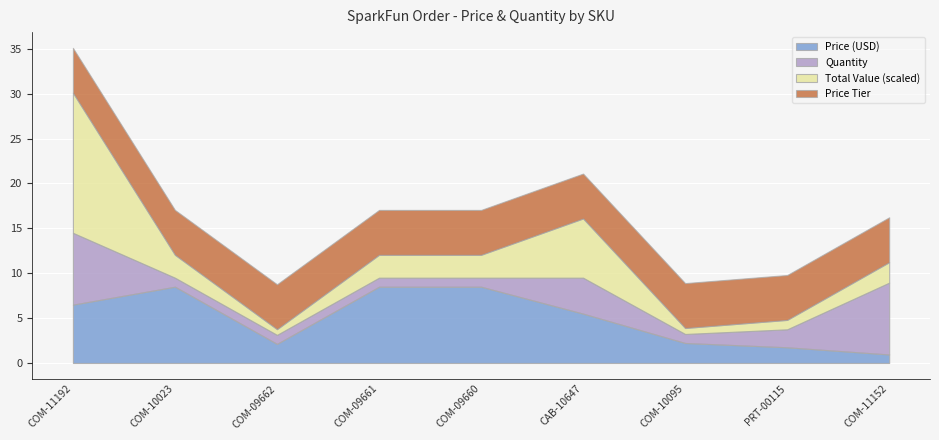

True or false: Quantity has more than 0 points higher than both neighbors.

True